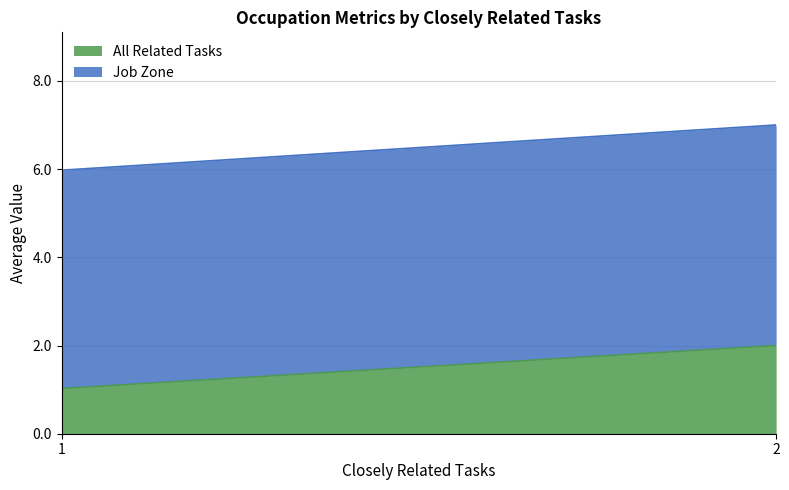

At 1, list the series in order from smallest to largest.

All Related Tasks, Job Zone